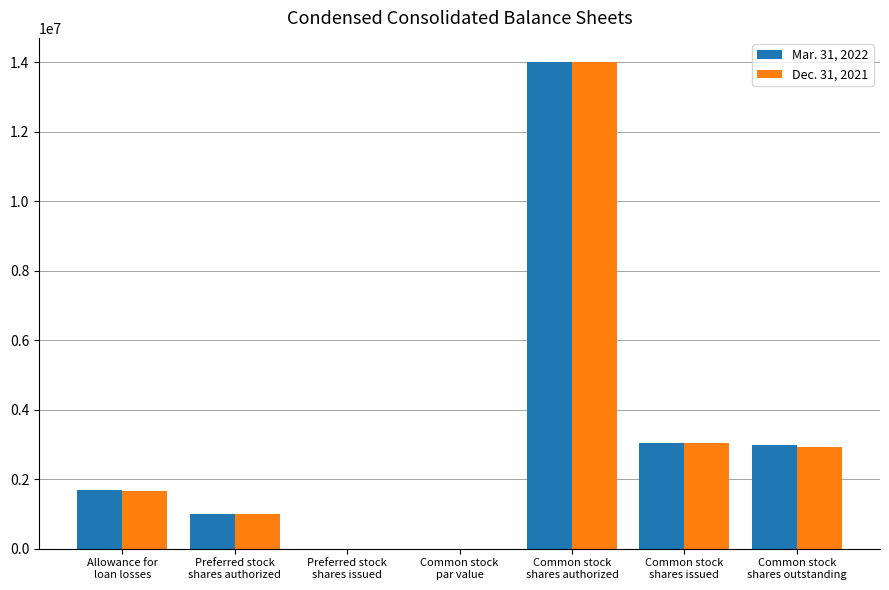

What is the difference between the Mar. 31, 2022 values at Common stock
shares issued and Common stock
shares authorized?

10955161